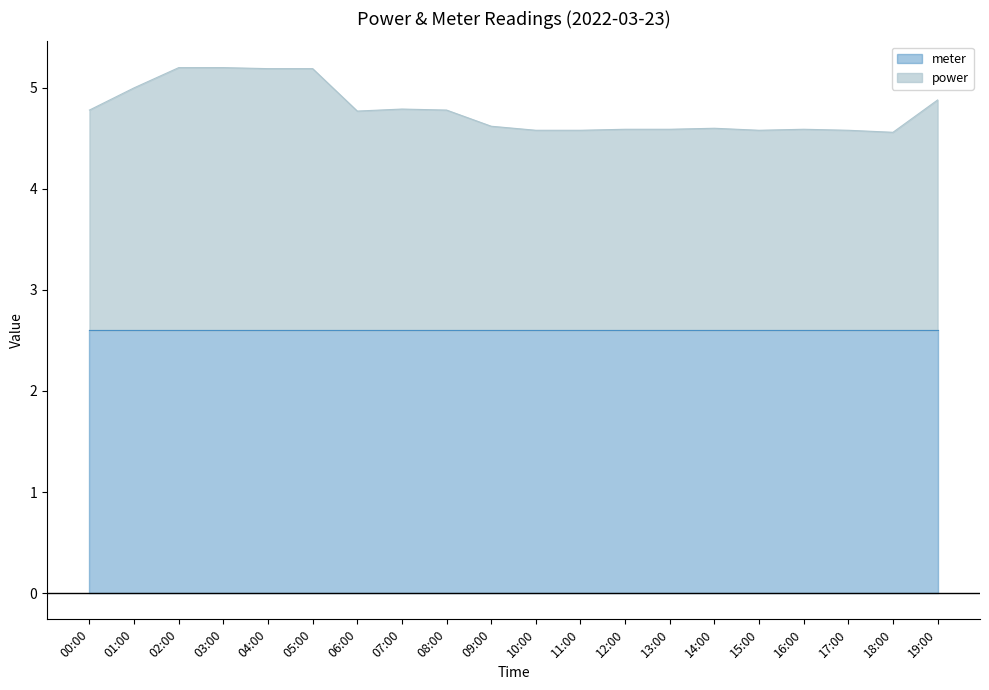

How many categories are shown in the chart?

20